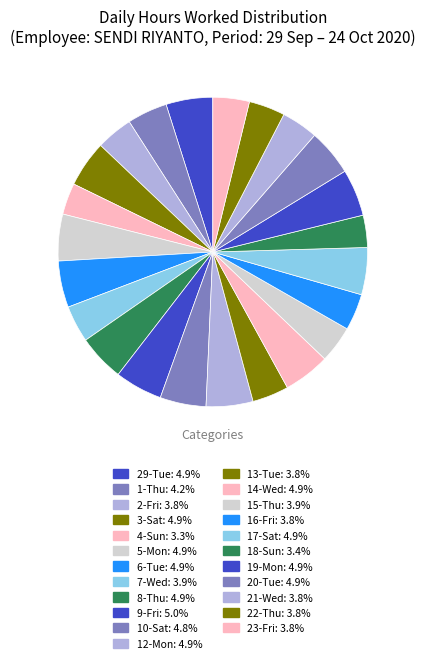

Is there any slice that represents more than half of the pie?

No